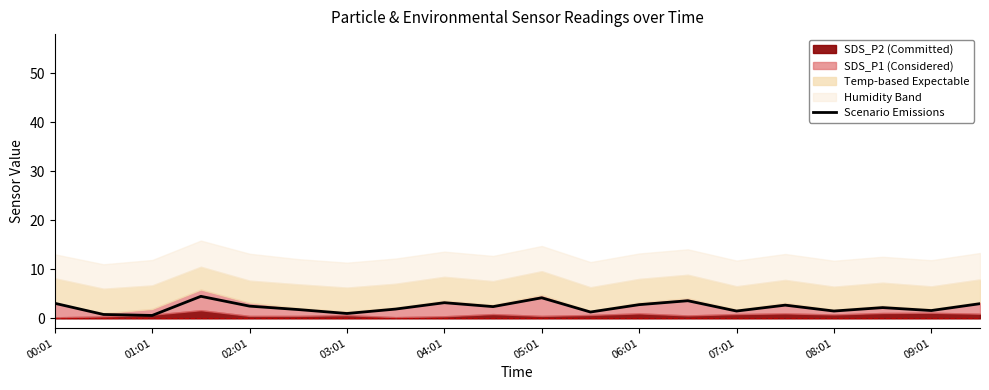

What is the average value?

2.3